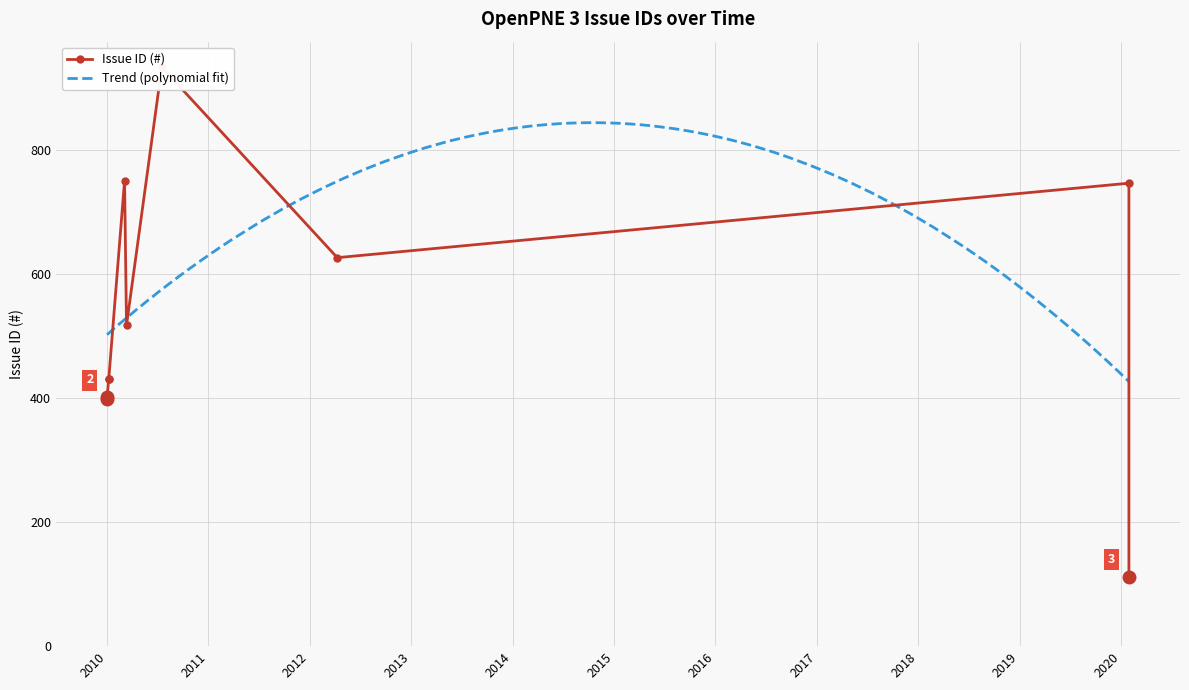

What is the difference between the values at 2010-03-05 and 2010-01-07?

320